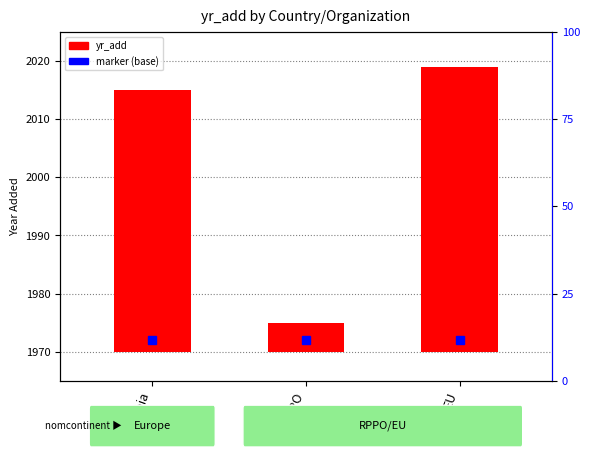

At which category does the chart reach its peak across all series?

EU